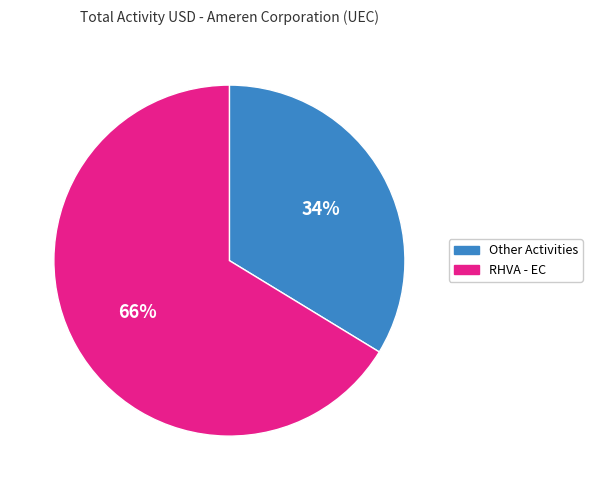

Is there a majority slice in this chart?

Yes